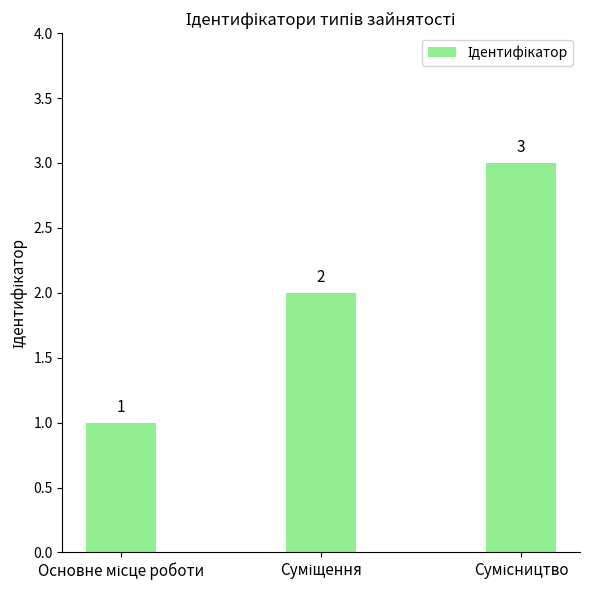

What is the sum of all values?

6